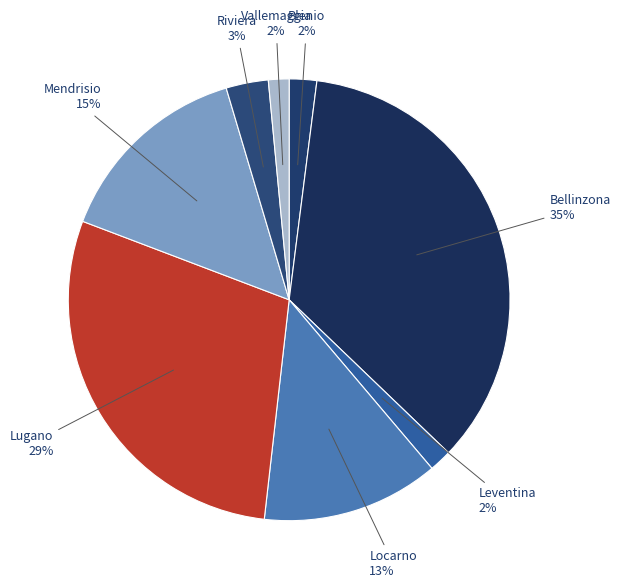

What is the largest slice in the pie chart?

Bellinzona